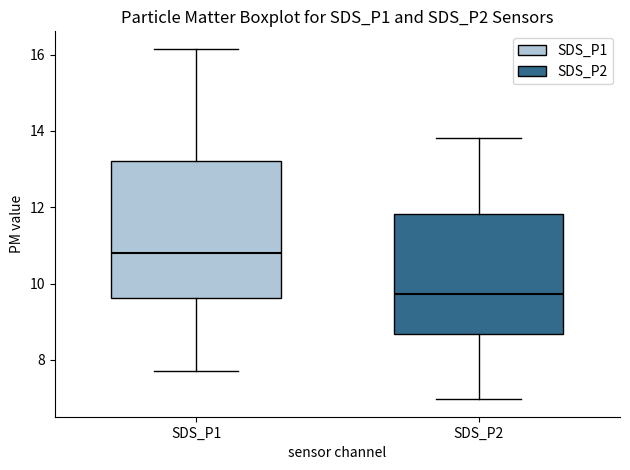

Where does the upper whisker of the box for SDS_P2 end on the y-axis? The values are not printed on the chart, so give them approximately, as read against the axis.

13.8